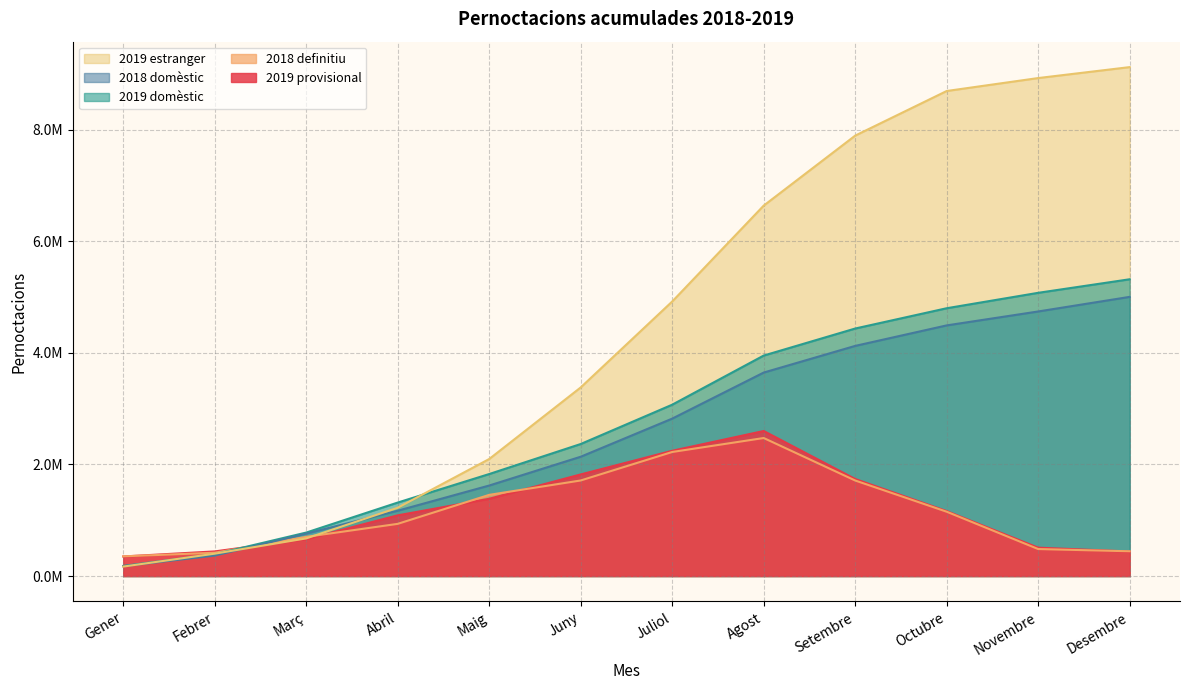

How many times do 2019 estranger and 2019 provisional cross each other?

1